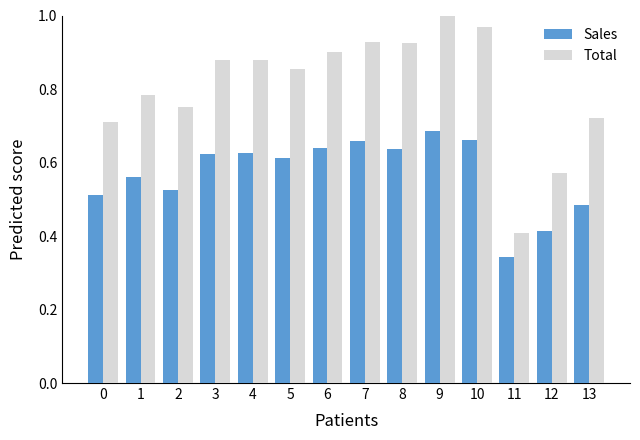

Where is Sales nearest to the value 0?

11